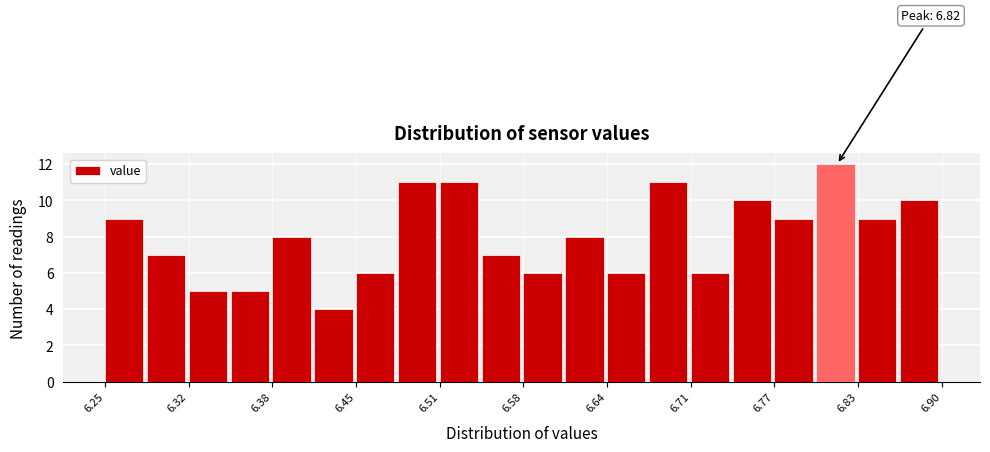

Around what value on the x-axis is the tallest bar? Give the approximate position of its centre, as read against the axis.

6.82